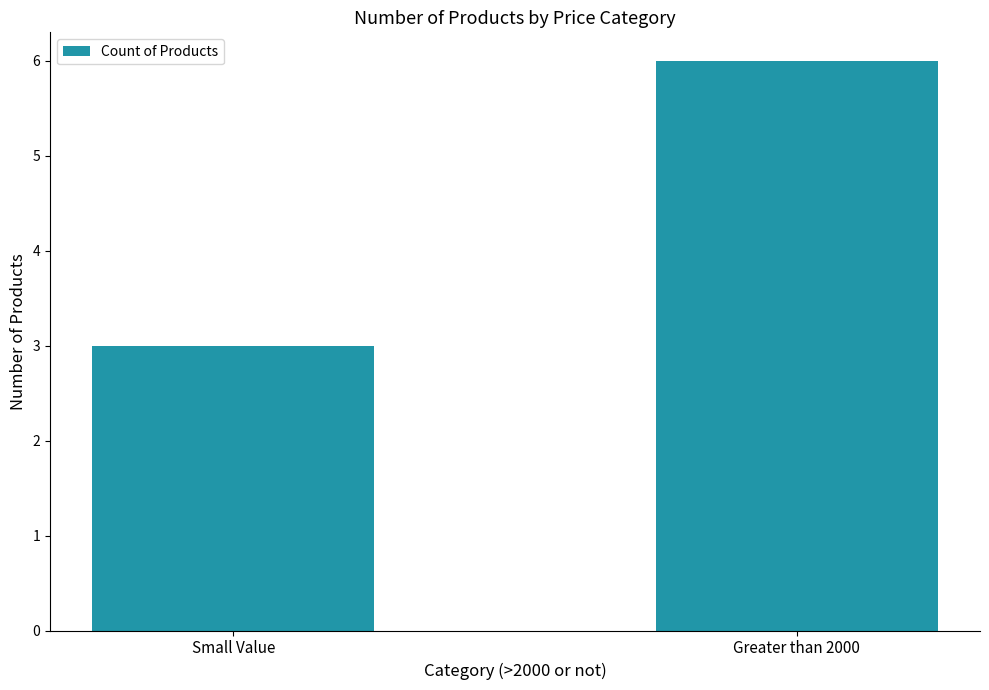

What is the difference between the maximum and minimum values?

3